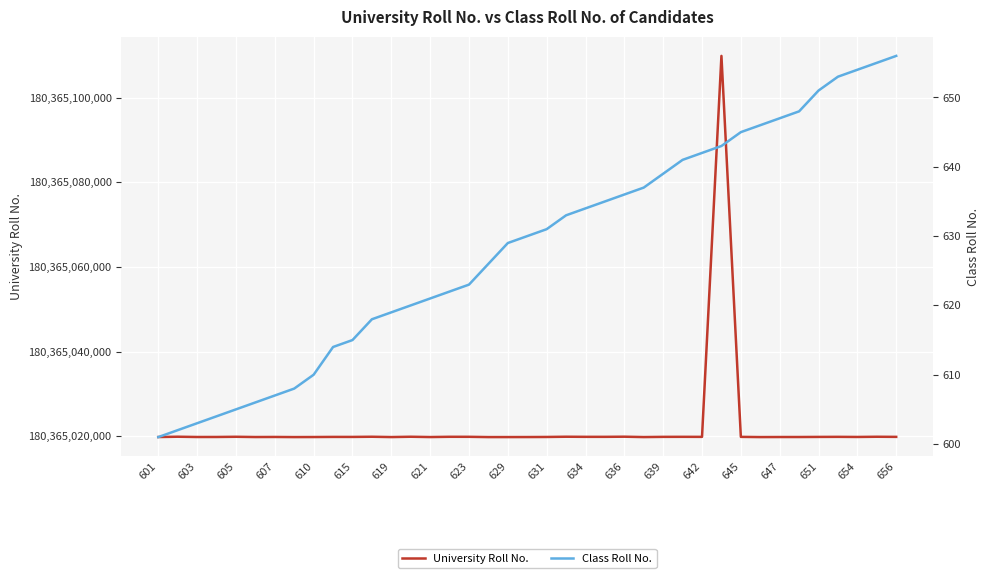

True or false: Class Roll No. has more than 1 interior local peaks.

False